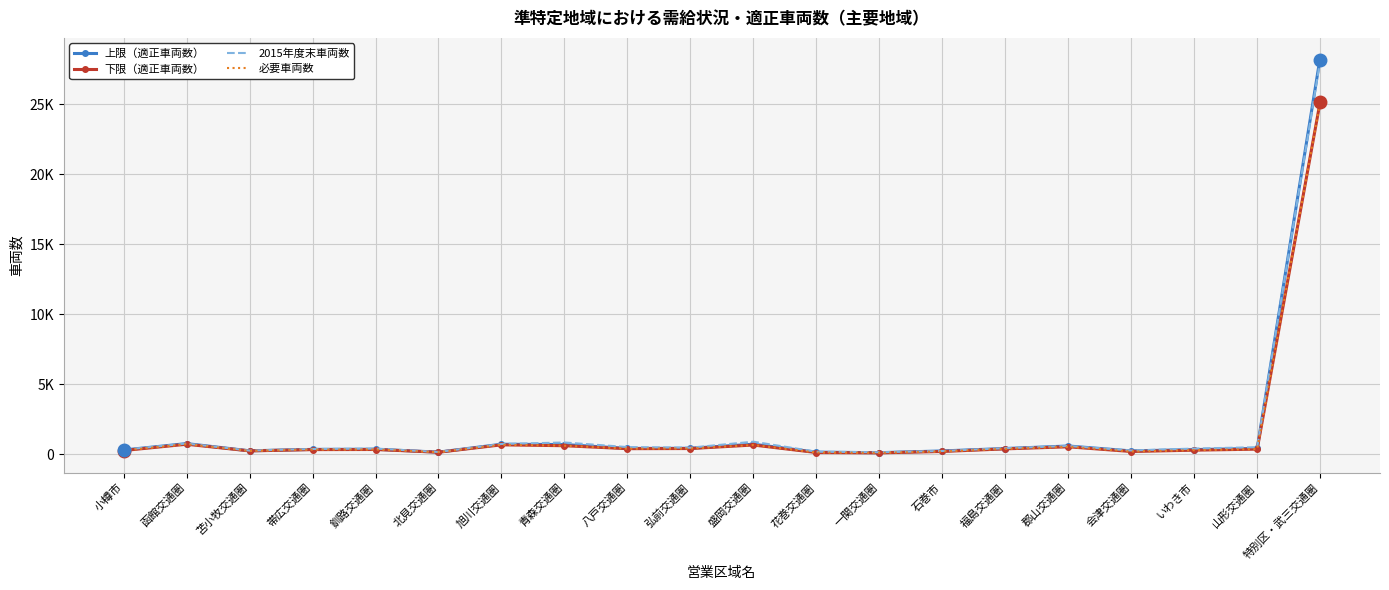

What is the highest value of the 上限（適正車両数） series?

28340